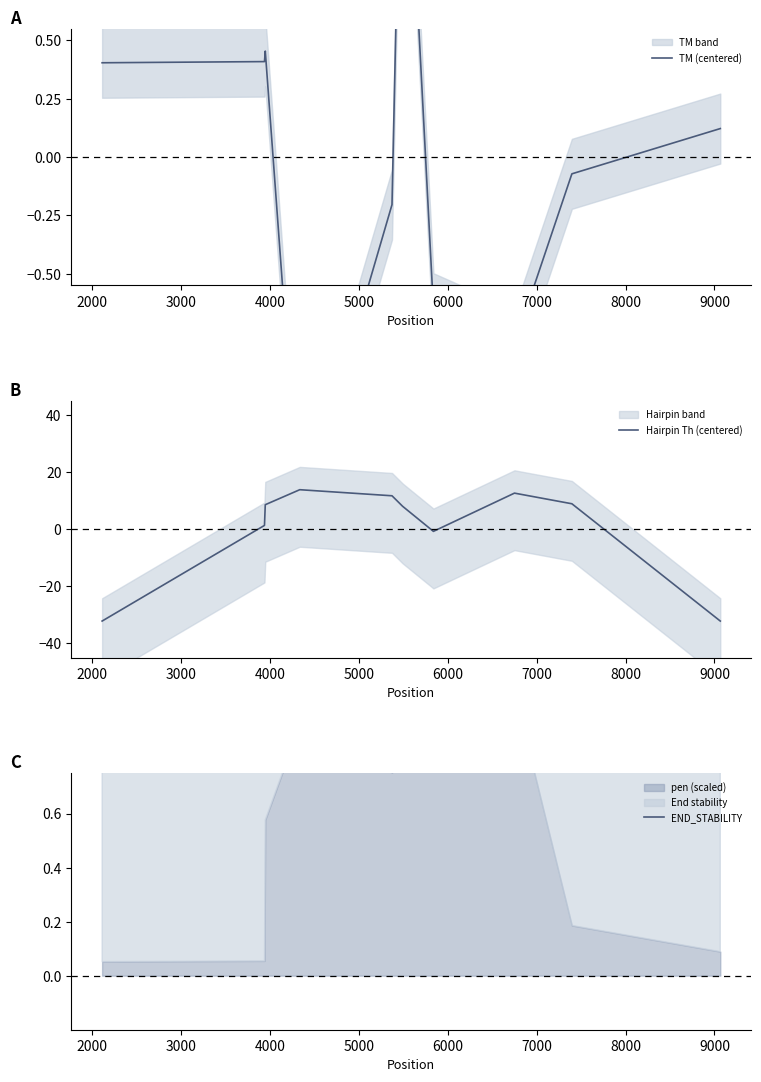

What is the lowest value of the Hairpin Th (centered) series?

-32.2